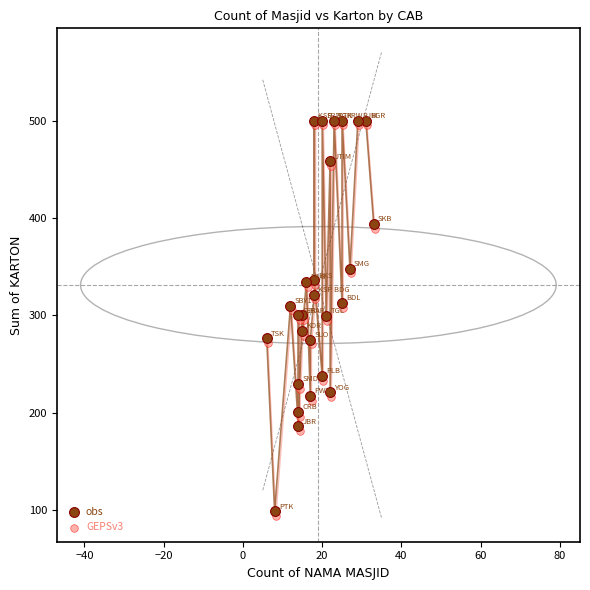

What are all the series names shown in the legend?

obs, GEPSv3